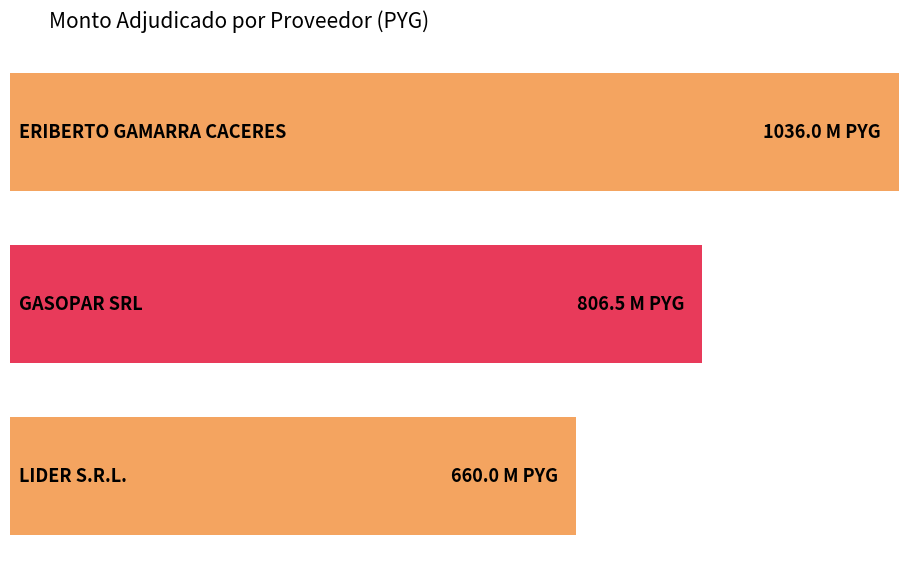

Reading left to right, list all the values displayed in this chart.

1036000000	806500000	660000000